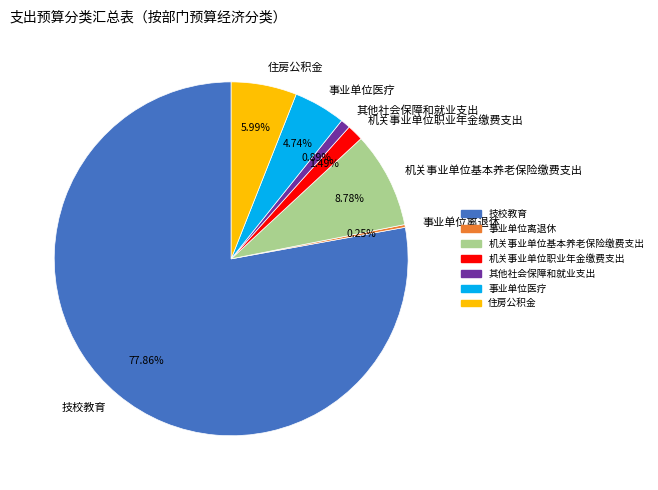

Which slice is the largest?

技校教育